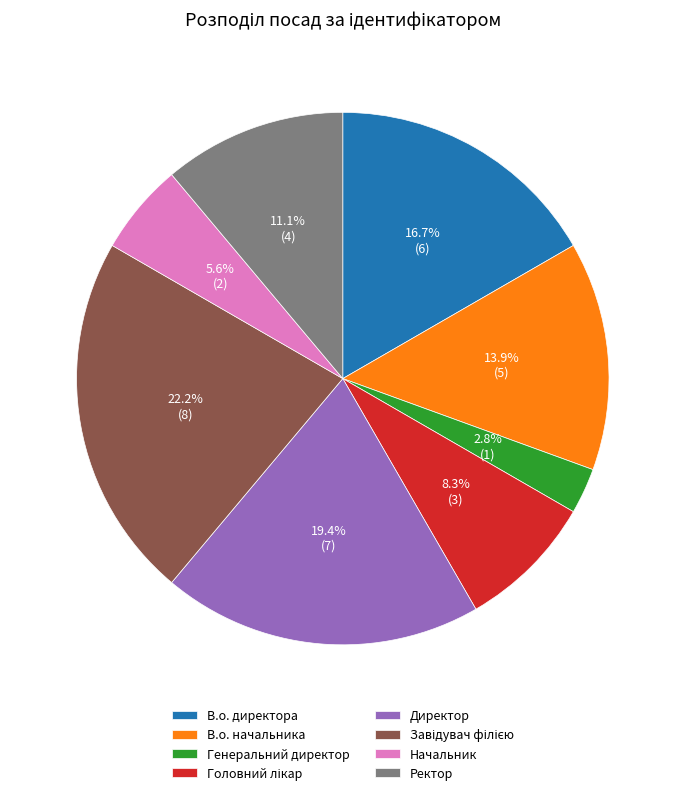

What percentage is the В.о. директора slice, to the nearest percent?

17%